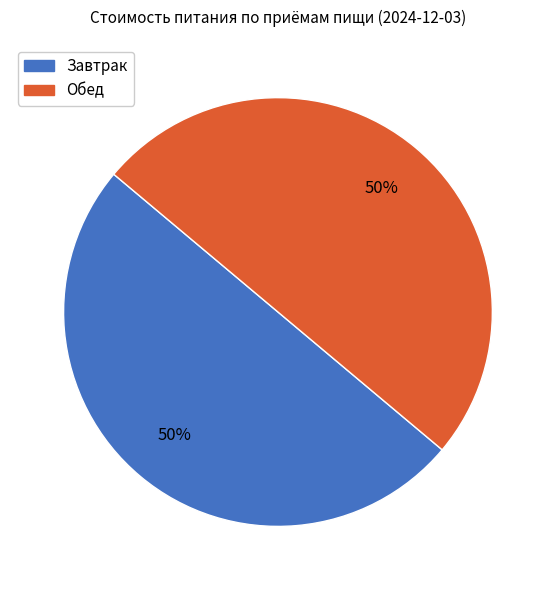

How many segments does this pie chart have?

2